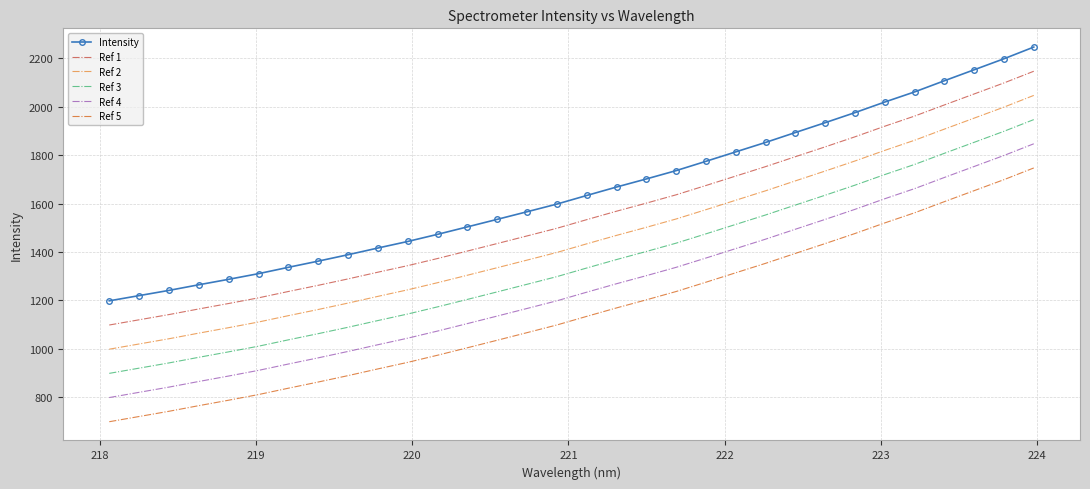

What are all the series names shown in the legend?

Intensity, Ref 1, Ref 2, Ref 3, Ref 4, Ref 5